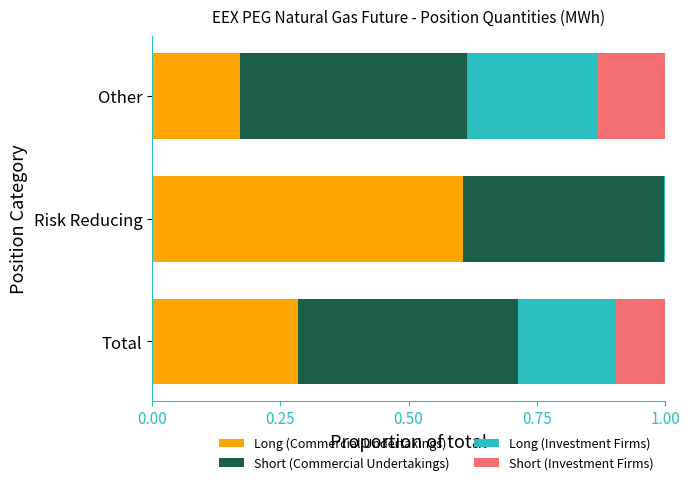

How many series are shown in this chart?

4